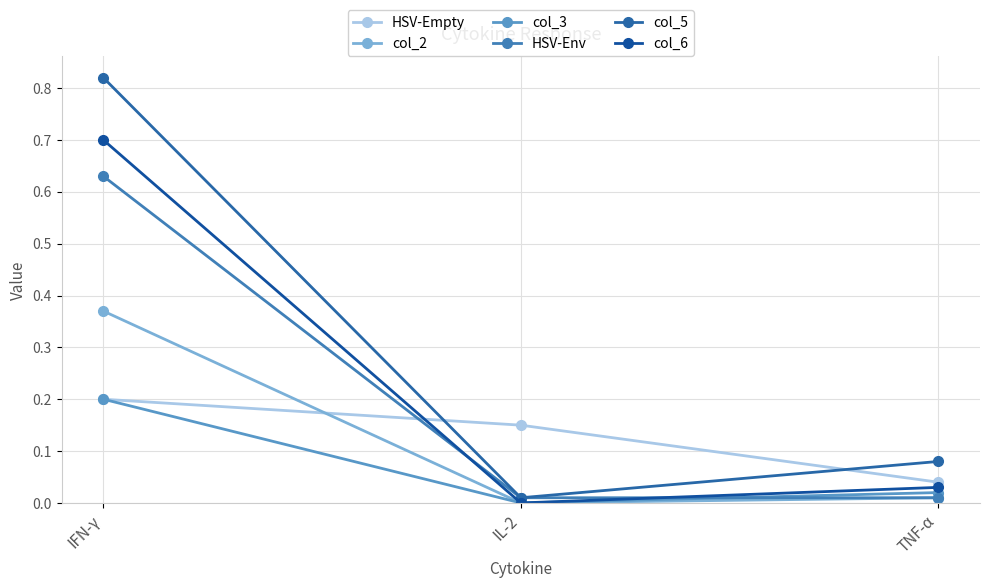

Reading left to right, transcribe all the data shown in this chart.

HSV-Empty: 0.2	0.1	0.0
col_2: 0.4	0.0	0.0
col_3: 0.2	0.0	0.0
HSV-Env: 0.6	0.0	0.0
col_5: 0.8	0.0	0.1
col_6: 0.7	0.0	0.0